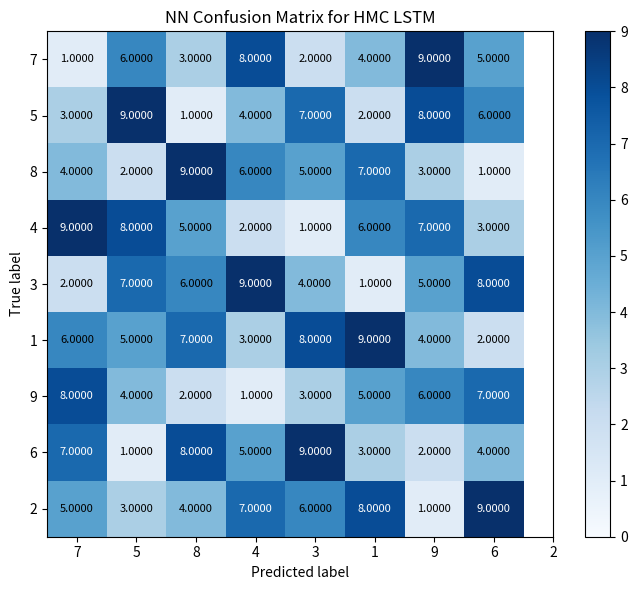

Is the value of 1 at 5 greater than the value of 8 at 5?

Yes